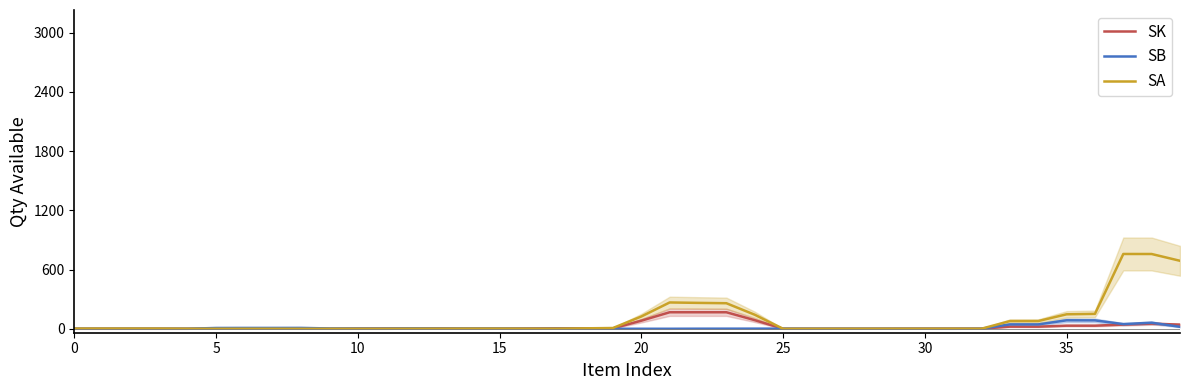

In SK, how many points are lower than both neighbors (excluding endpoints)?

3